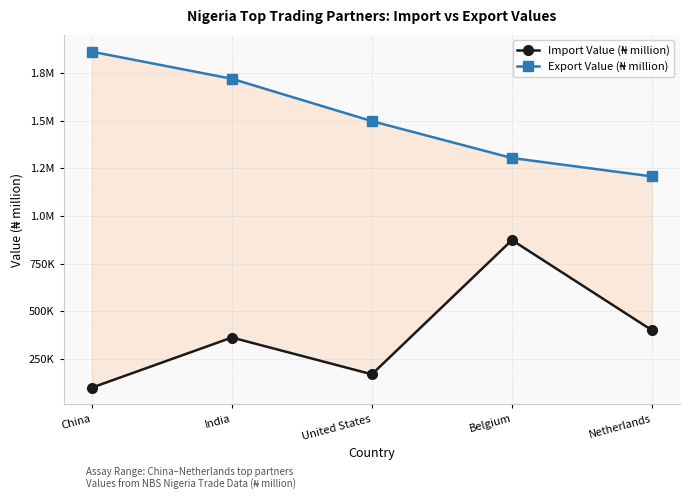

How many series are shown in this chart?

2